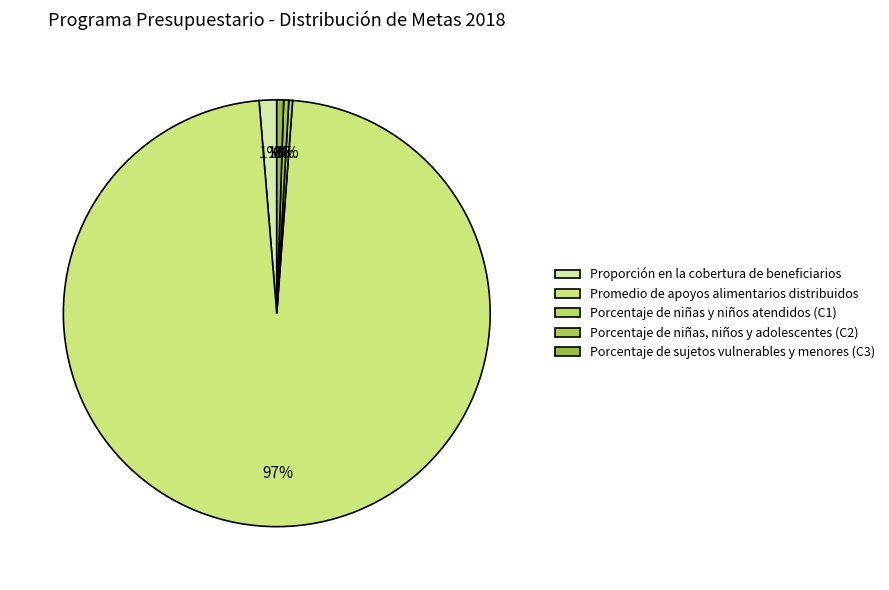

Do Promedio de apoyos alimentarios distribuidos and Proporción en la cobertura de beneficiarios together represent more than half of the pie?

Yes